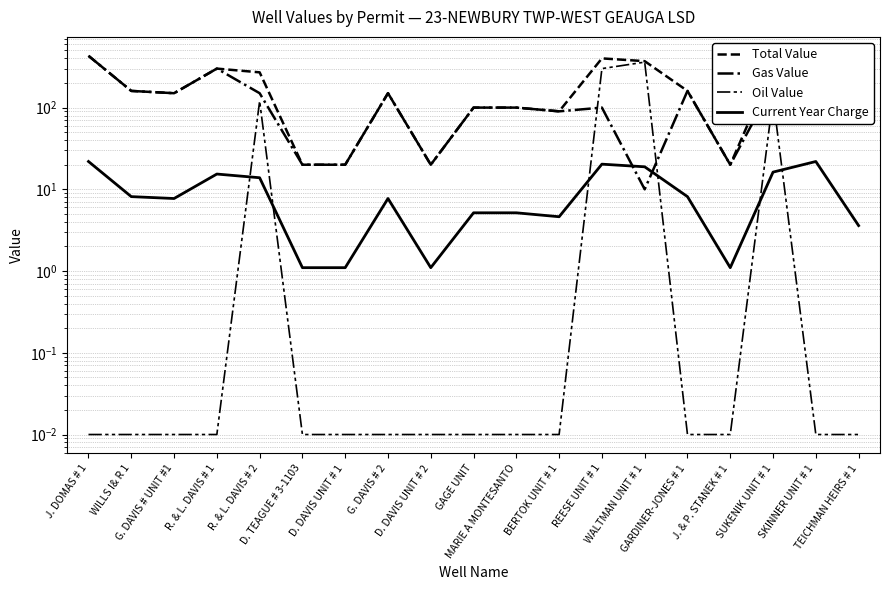

True or false: Gas Value has a value of 20.0 at D. TEAGUE # 3-1103.

True